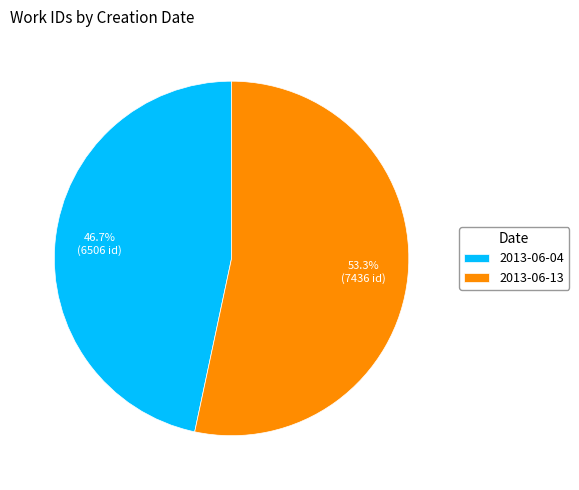

Does any single category account for the majority?

Yes